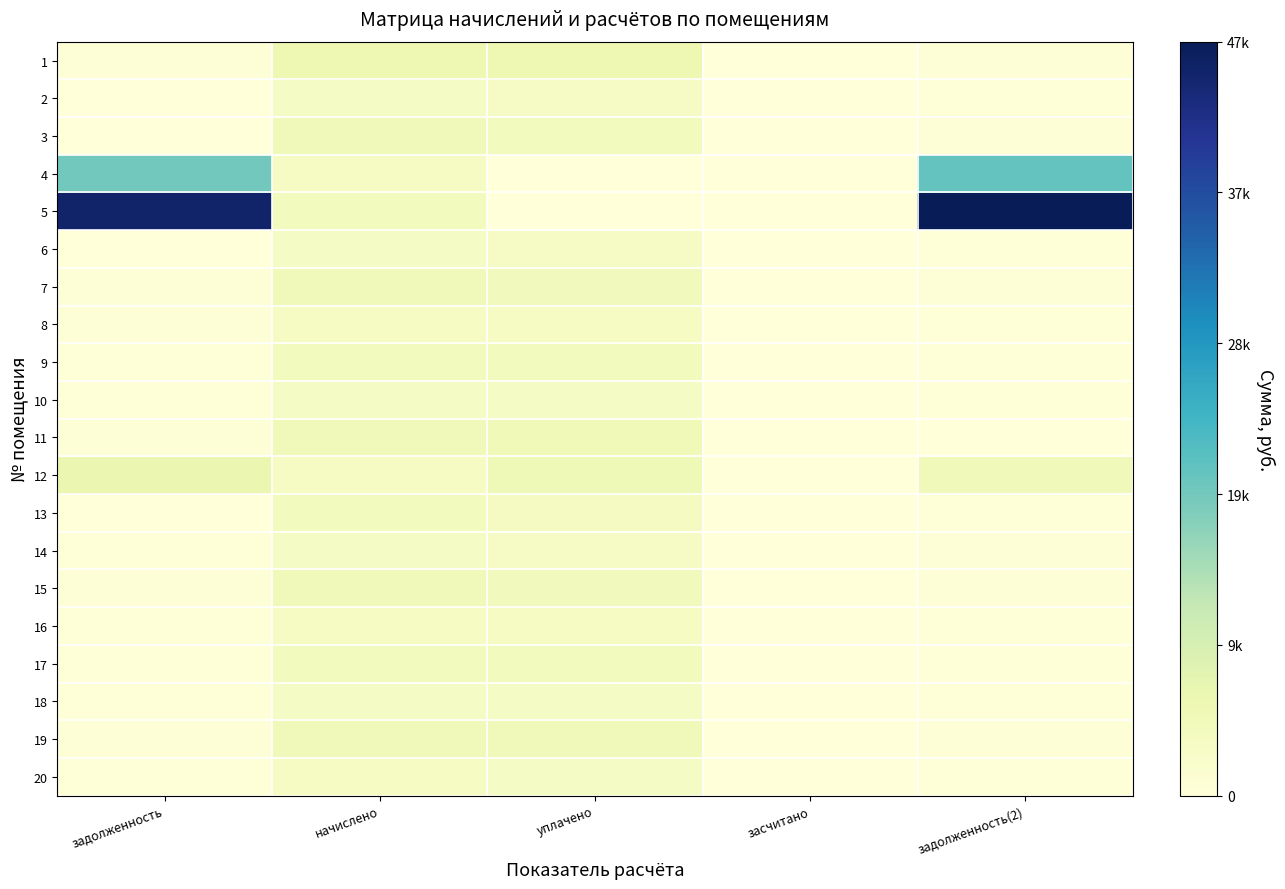

How many categories are shown in the chart?

5